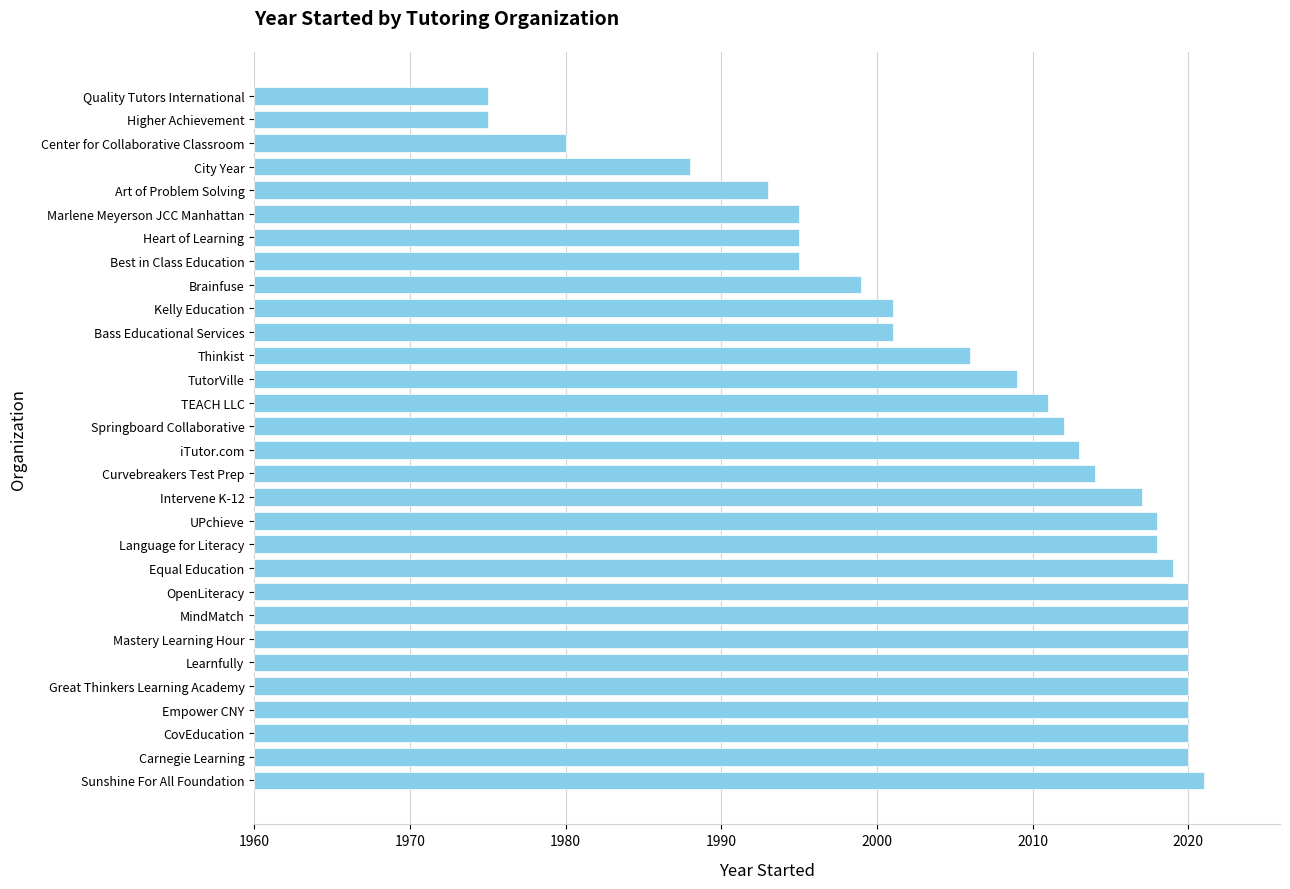

Where is the data nearest to the value 38?

Brainfuse